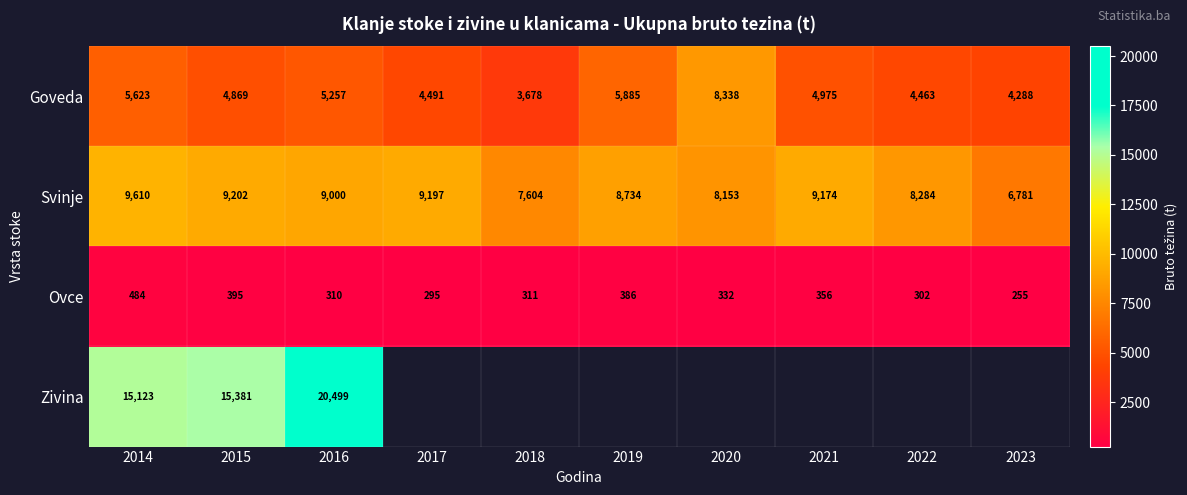

Read the Goveda value at 2018.

3678